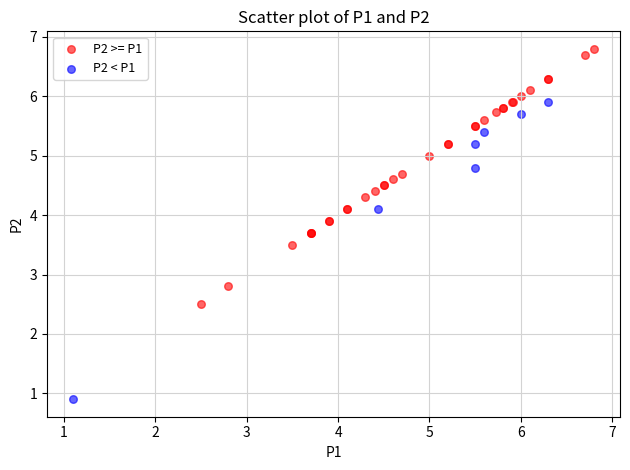

Which series reaches the minimum Y coordinate?

P2 < P1